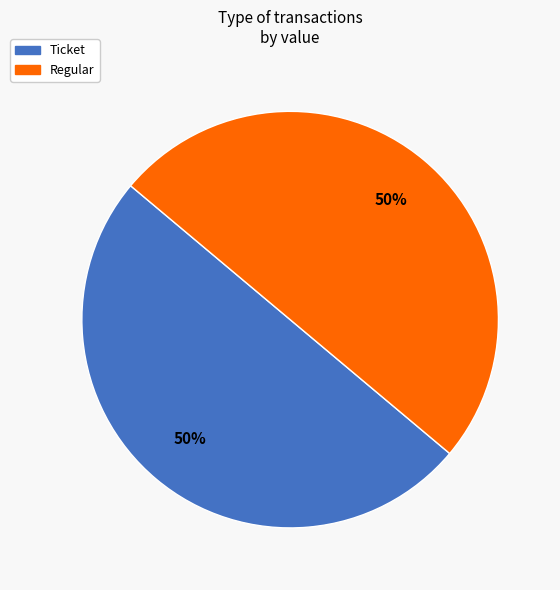

Combined, do Ticket and Regular account for over 50%?

Yes